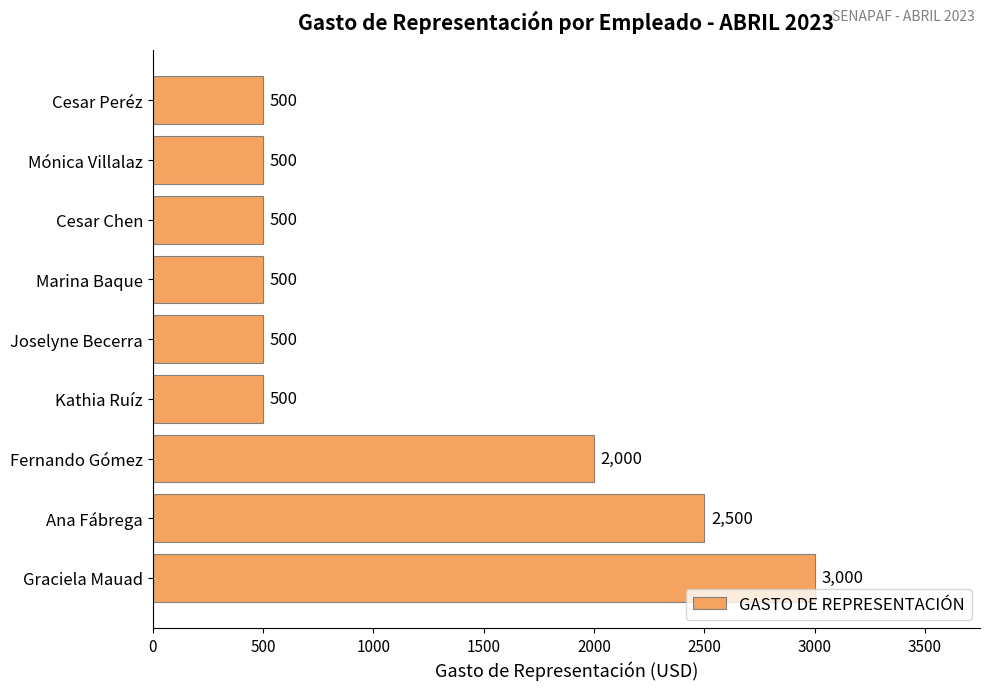

Count the number of categories in the chart.

9